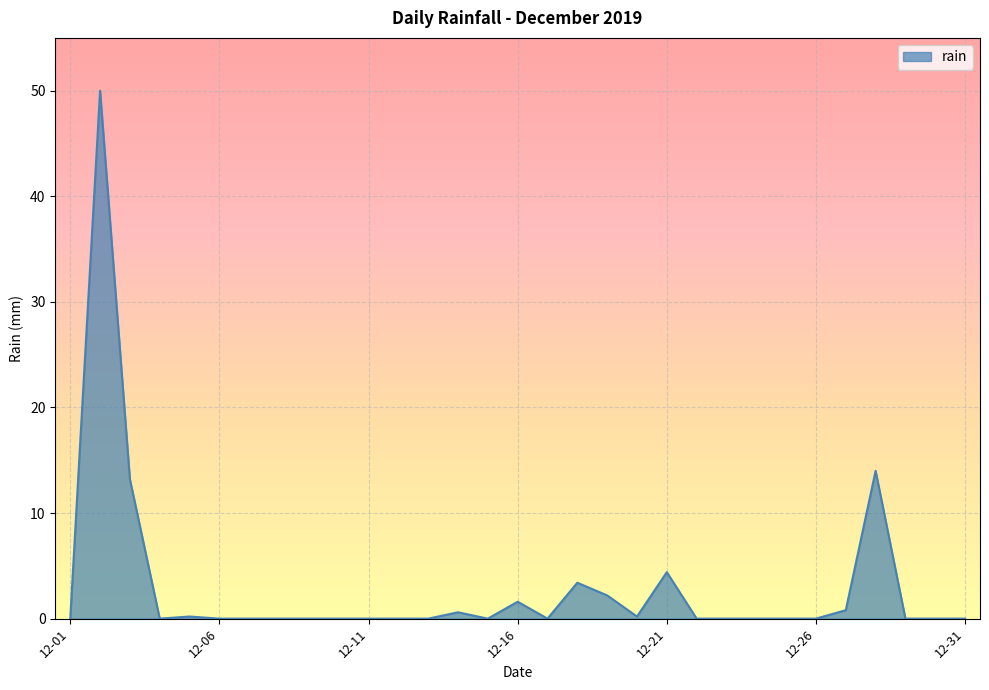

What is the difference between the maximum and minimum values?

50.0